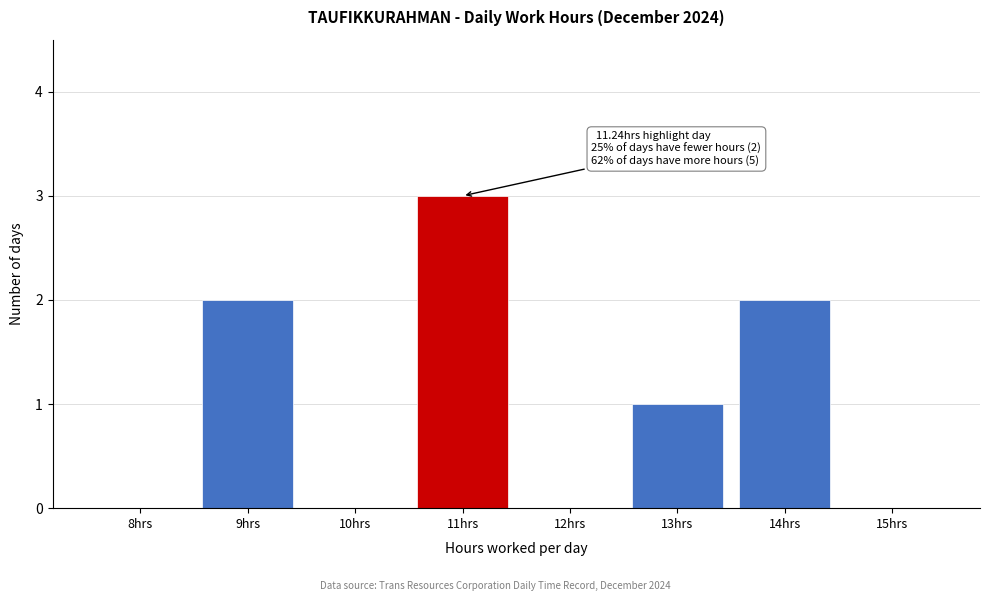

Reading left to right, list all the values displayed in this chart.

8hrs=0	9hrs=2	10hrs=0	11hrs=3	12hrs=0	13hrs=1	14hrs=2	15hrs=0